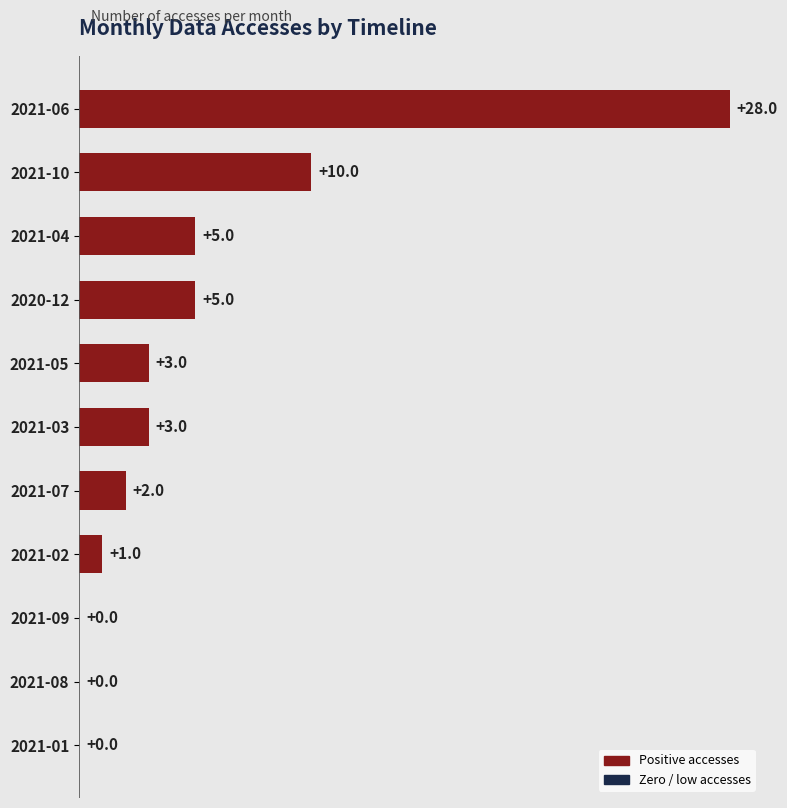

True or false: the data shows 28 at 2021-06.

True